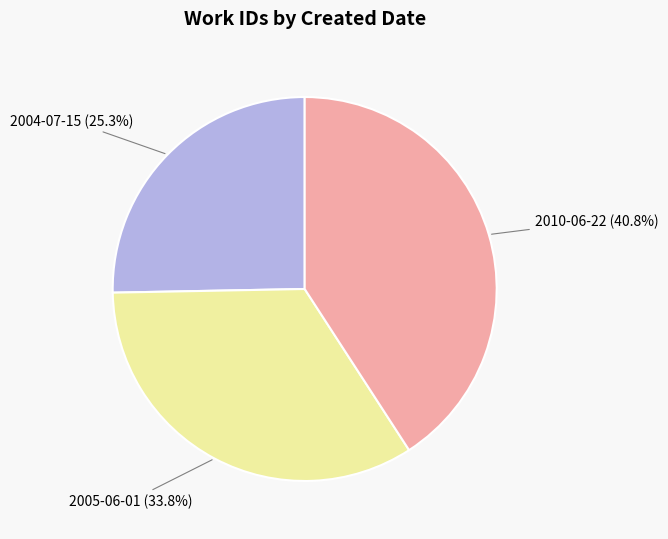

Is there any slice that represents more than half of the pie?

No